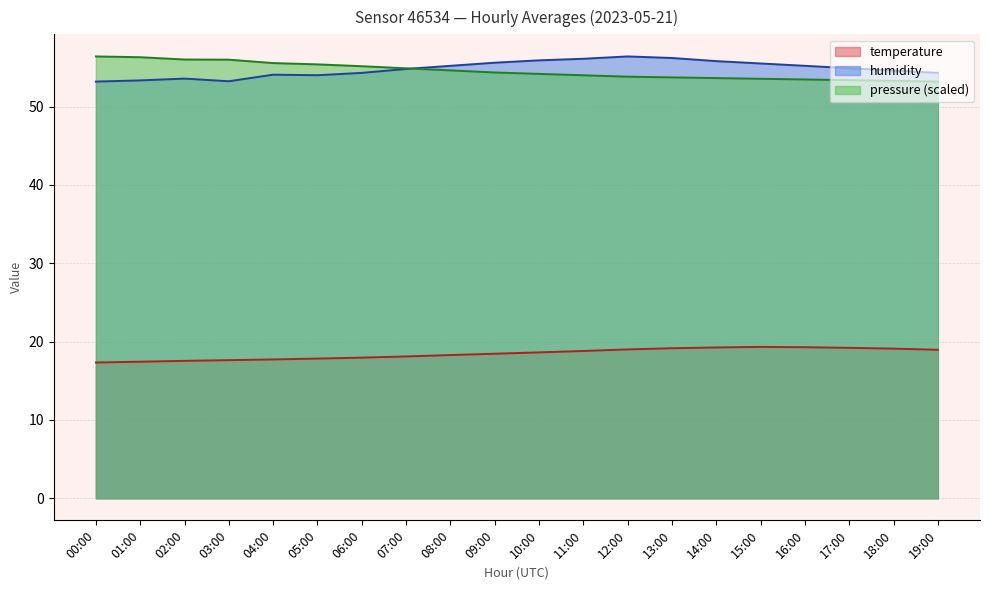

What is the minimum value for temperature?

17.3